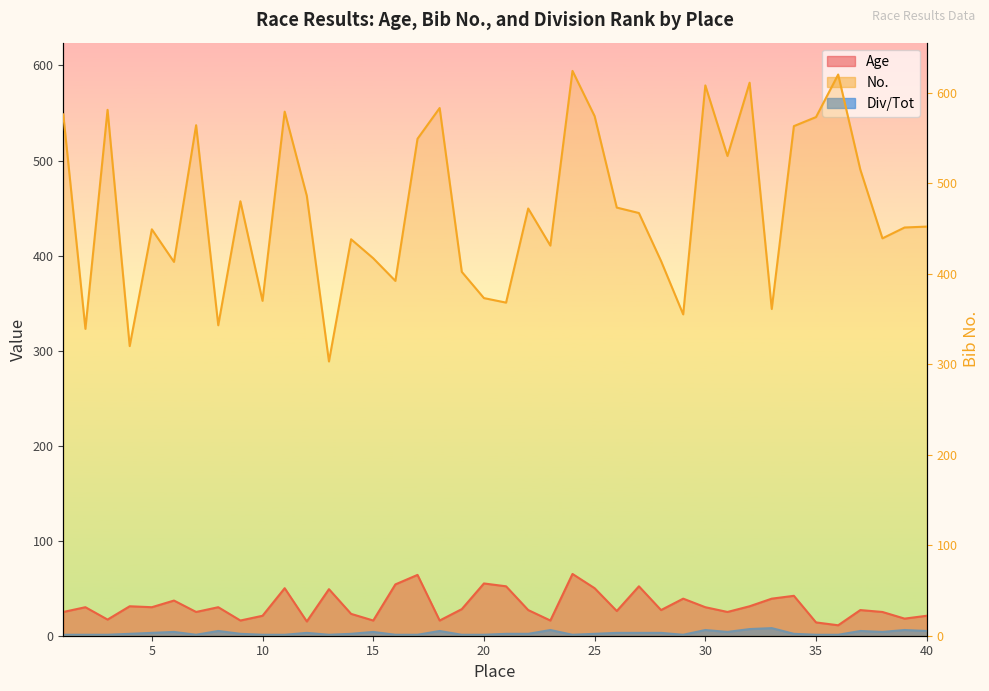

What is the value of the Div/Tot point at the 21st from the left?

2